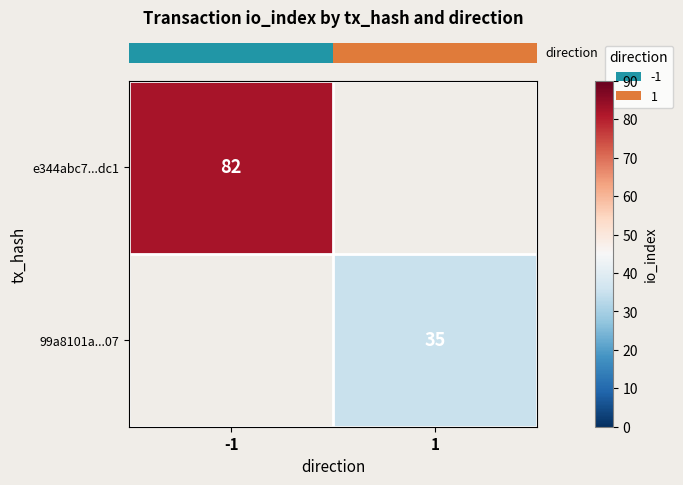

The value of row_0 at -1 is 82. True or false?

True